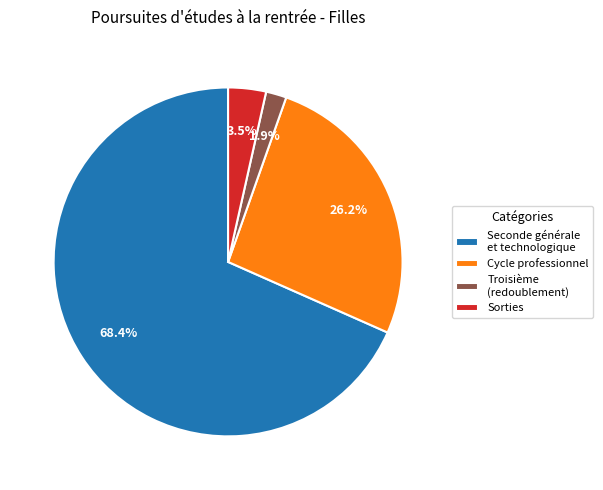

Approximately how many times larger is the value at Sorties compared to Troisième (redoublement)?

1.8